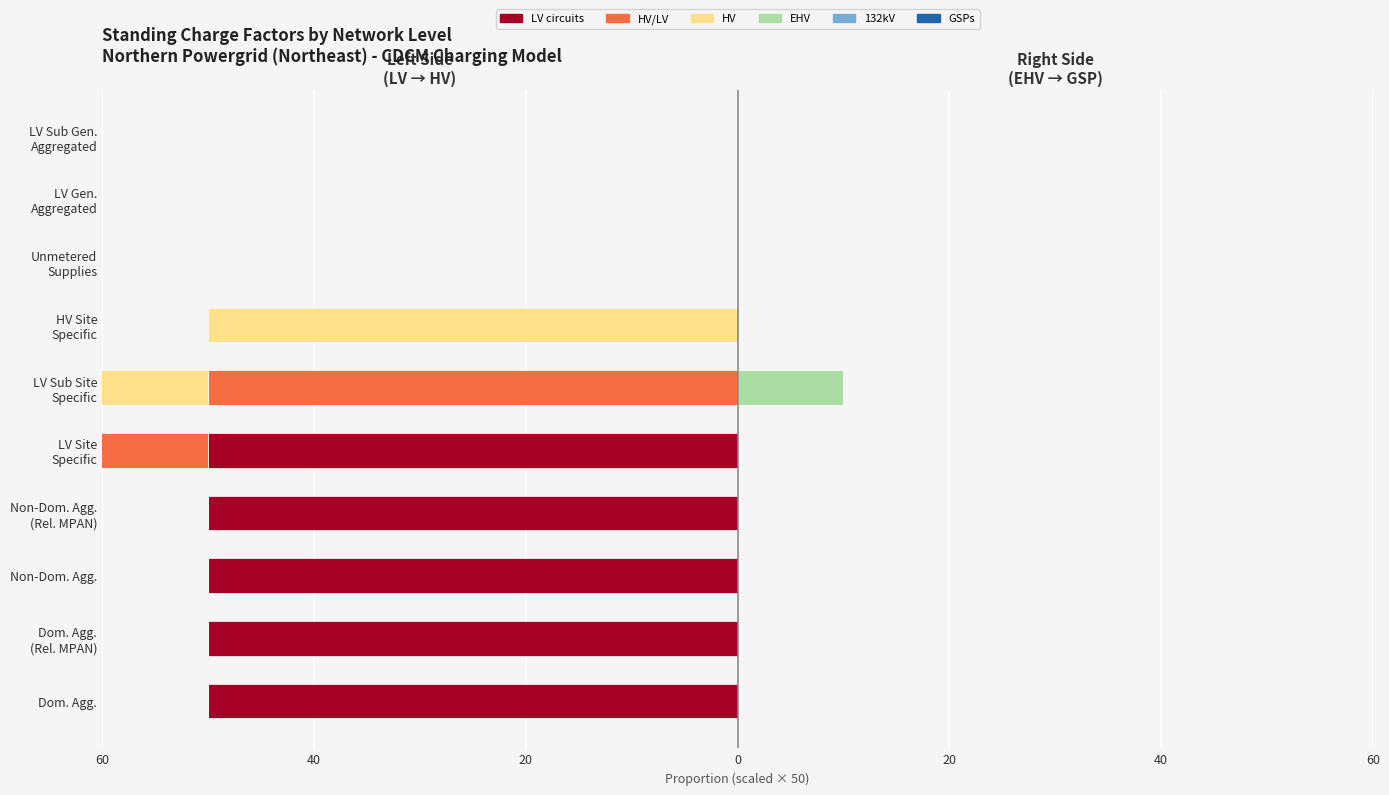

Which series has the widest spread of values?

LV circuits